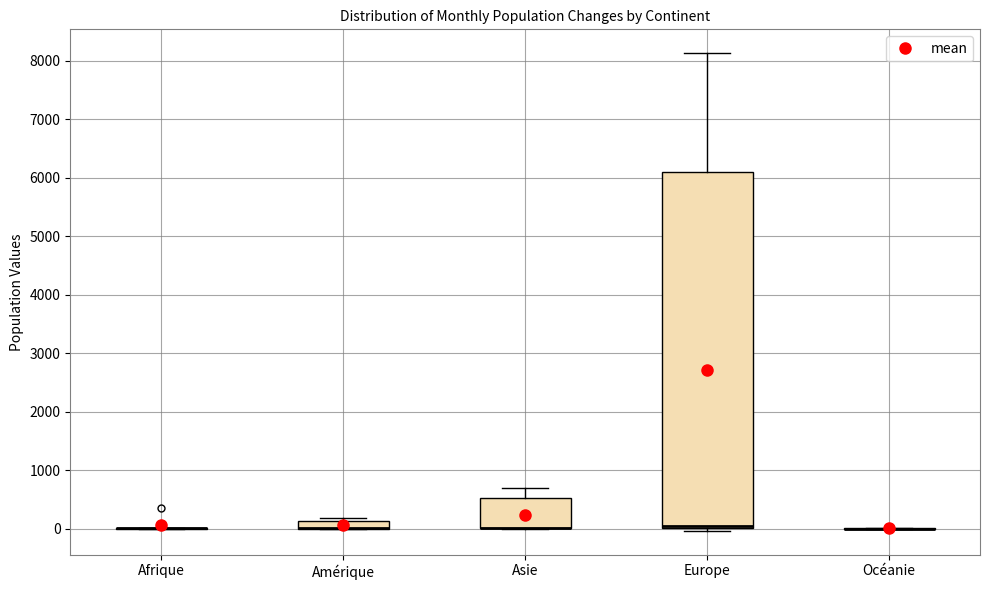

Where is the lower edge of the box for Amérique on the y-axis? The values are not printed on the chart, so give them approximately, as read against the axis.

0